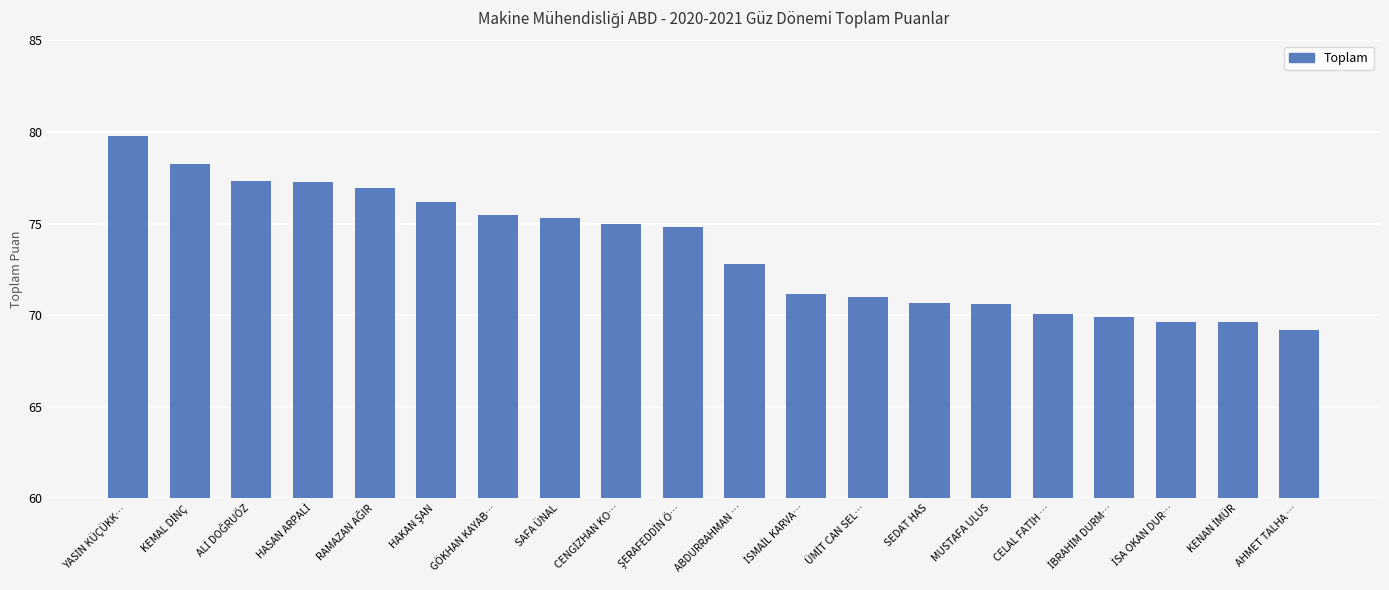

What is the sum of all values?

1470.8